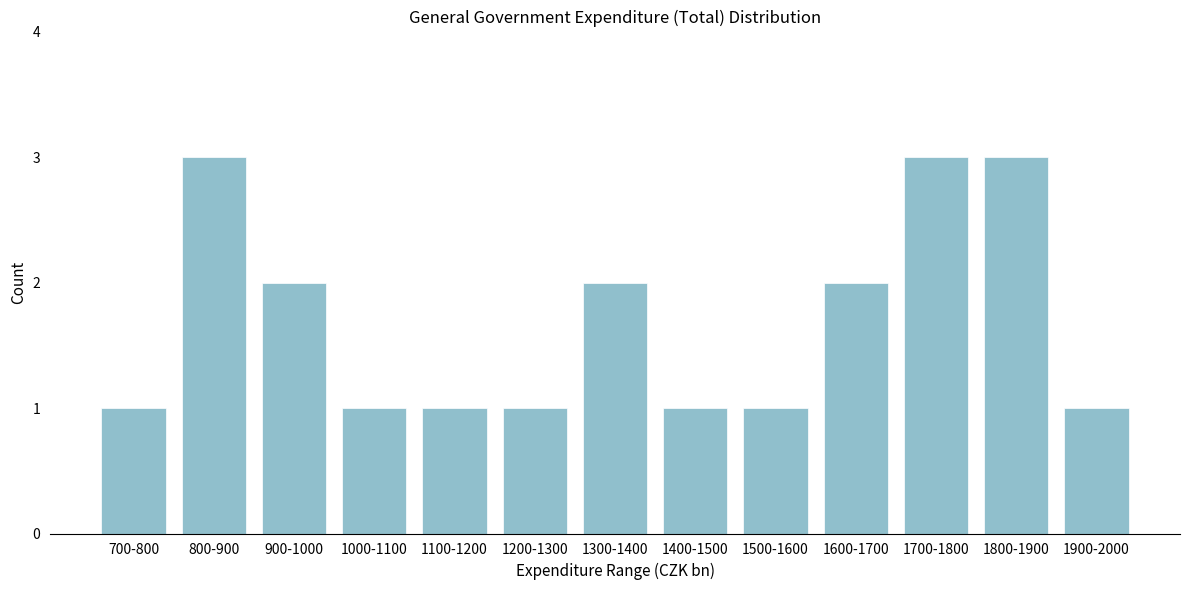

Reading left to right, list all the values displayed in this chart.

1	3	2	1	1	1	2	1	1	2	3	3	1